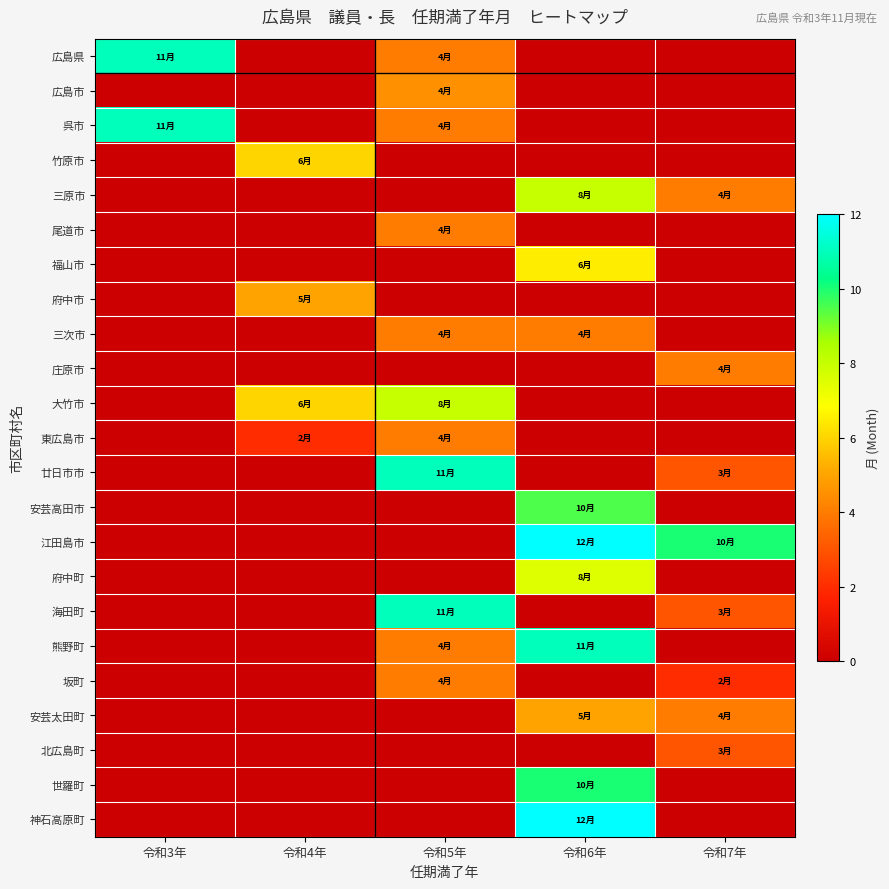

Which series has the largest total across all categories?

江田島市